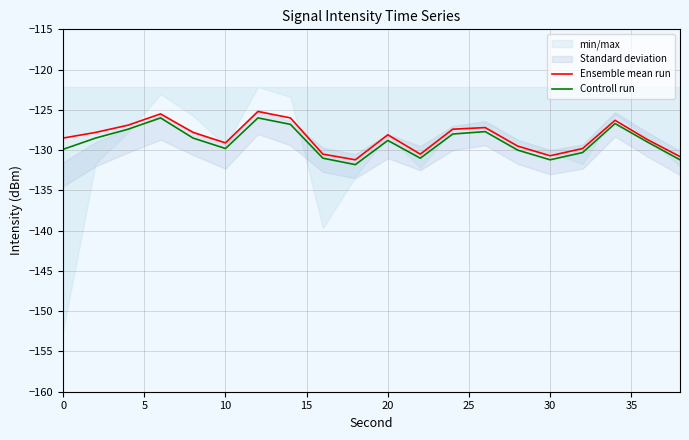

What is the minimum value for Controll run?

-131.8